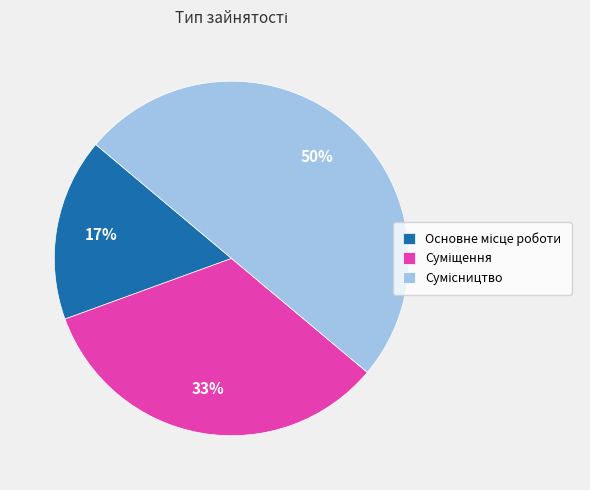

How many segments does this pie chart have?

3